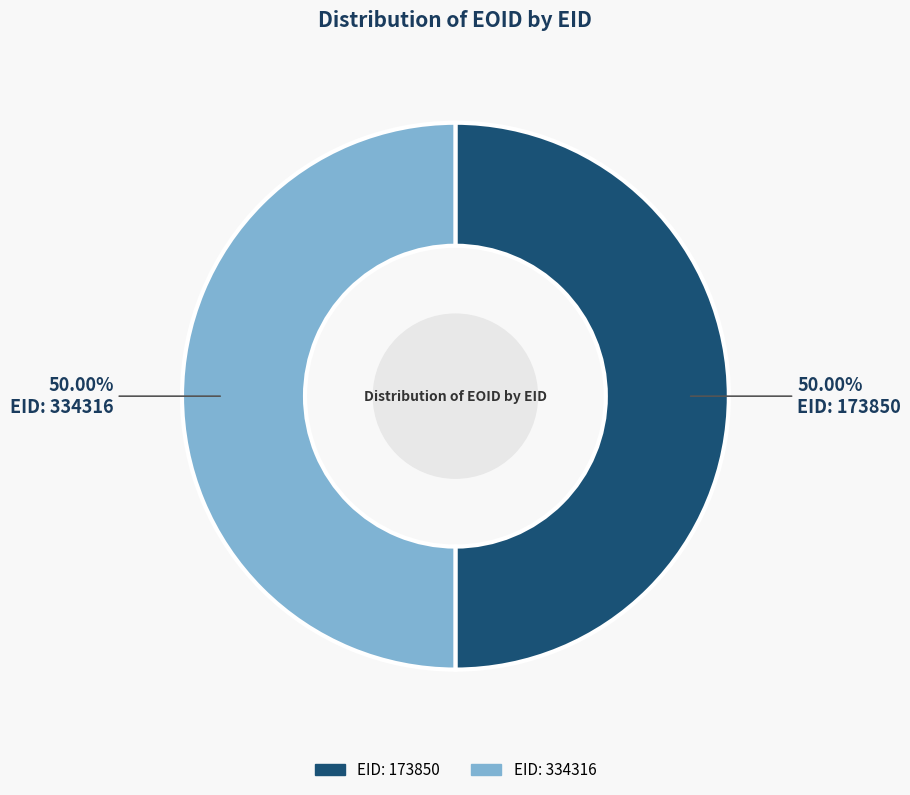

What is the ratio of the value at EID: 173850 to the value at EID: 334316?

1.0